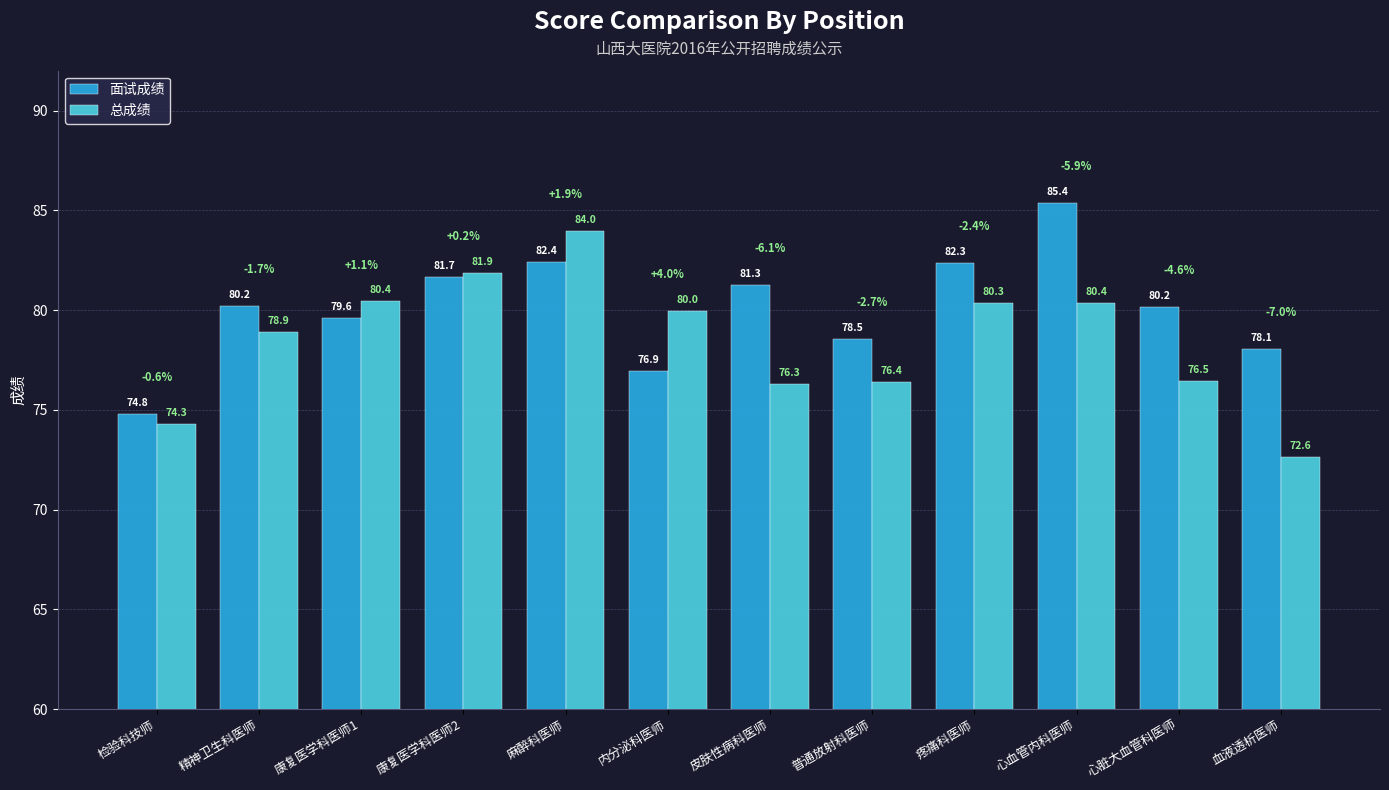

What is the average value of the 总成绩 series?

78.5